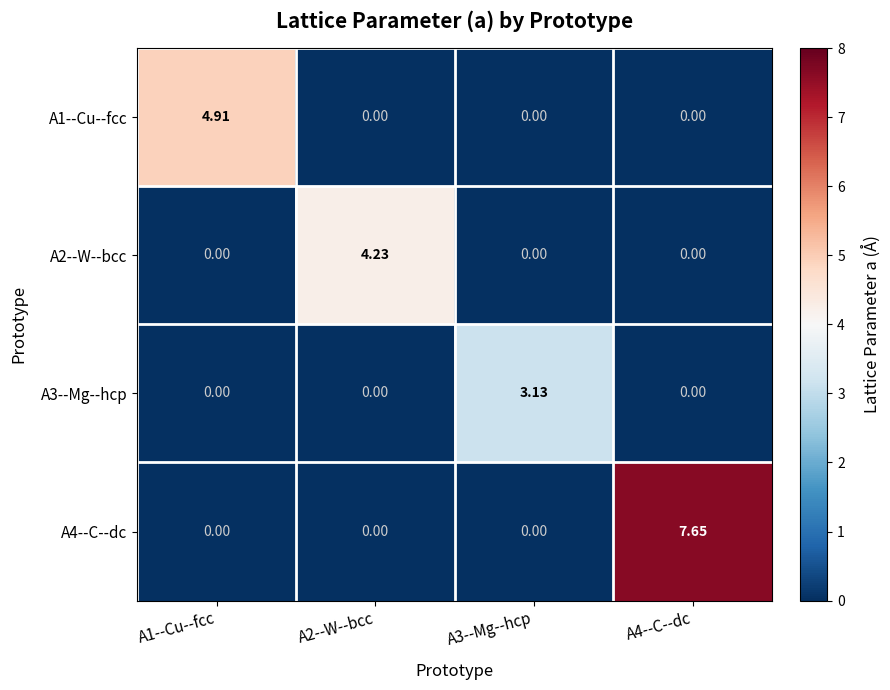

Is the value of A3--Mg--hcp at A3--Mg--hcp greater than the value of A1--Cu--fcc at A2--W--bcc?

Yes